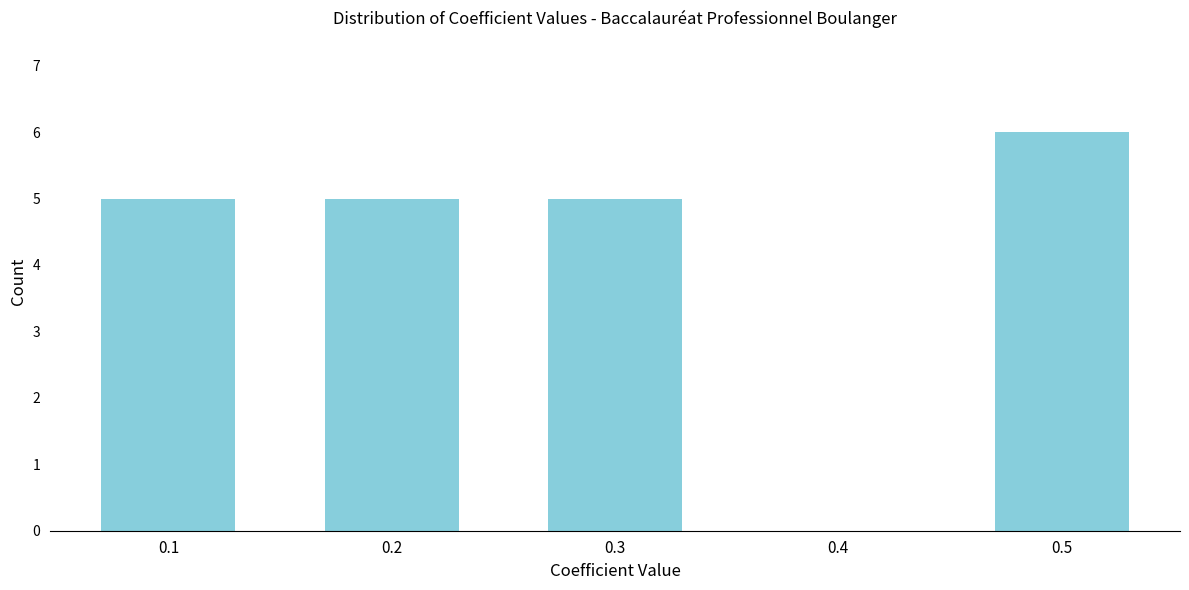

Reading left to right, what are all the values shown in this chart?

0.1=5	0.2=5	0.3=5	0.4=0	0.5=6